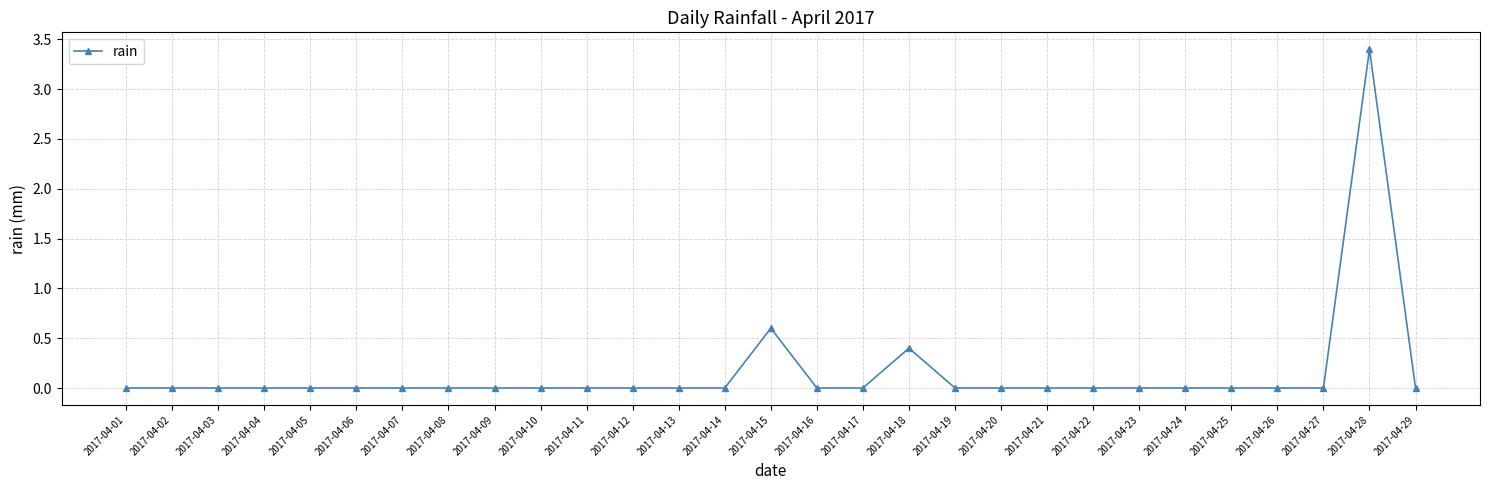

At which label is the value closest to 1?

2017-04-15